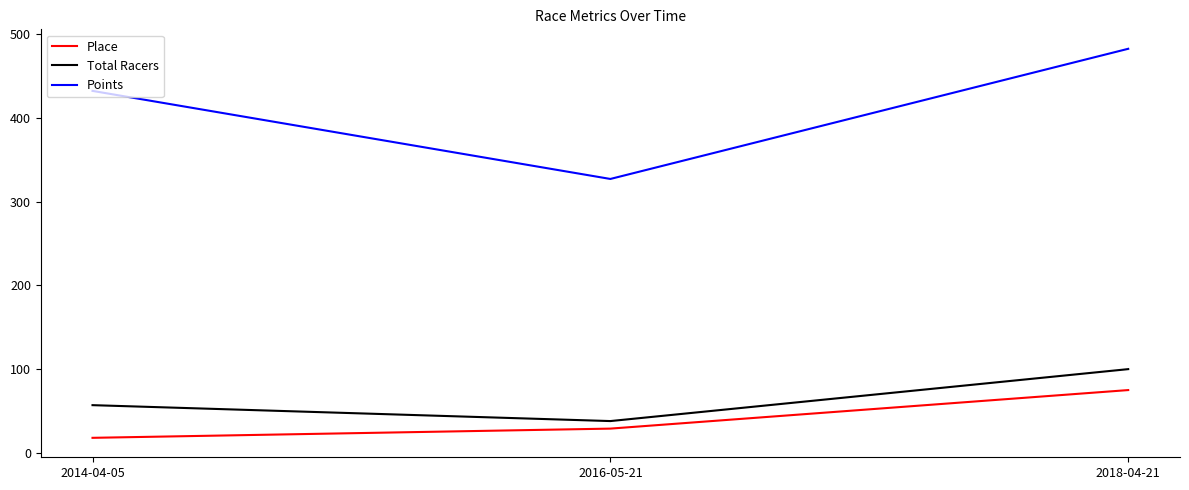

Which category has the lowest value across all series?

2014-04-05